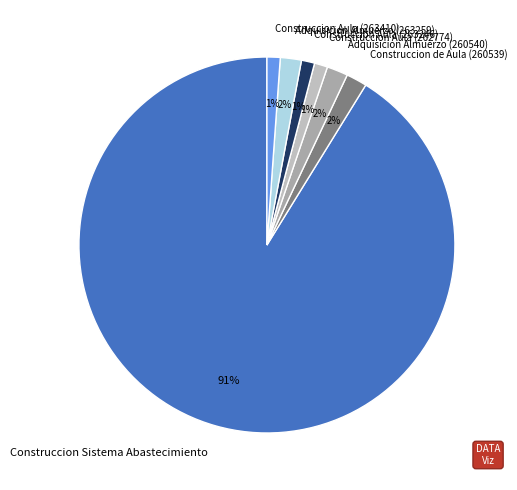

What is the ratio of the value at Construccion de Aula (260539) to the value at Adquisicion Almuerzo (260540)?

1.0